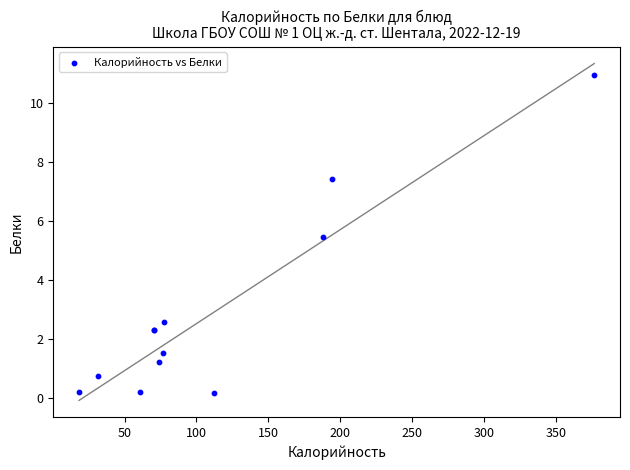

What Y value in the scatter plot is closest to 5?

5.4